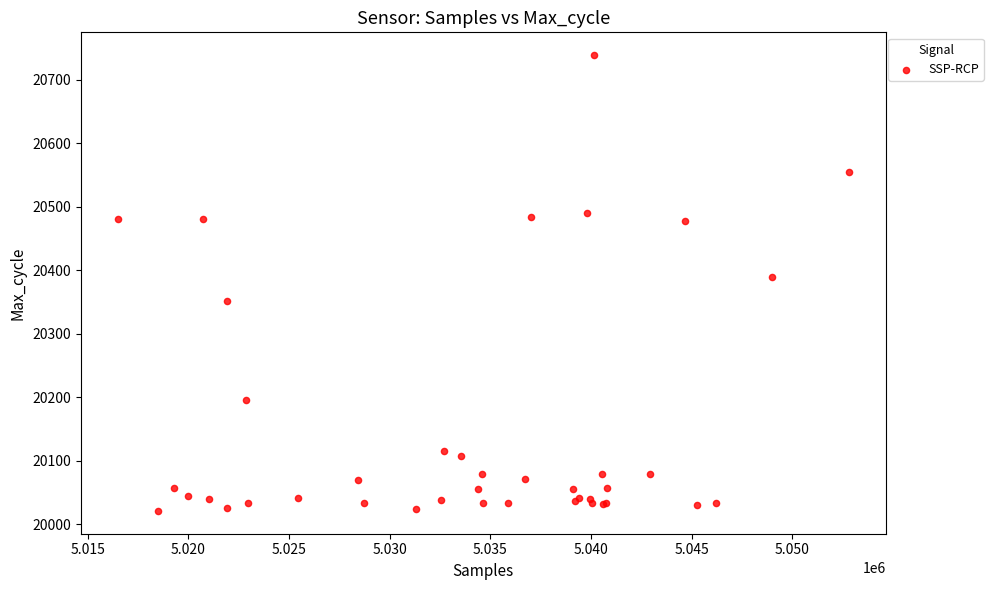

What Y value in the scatter plot is closest to 20380?

20390